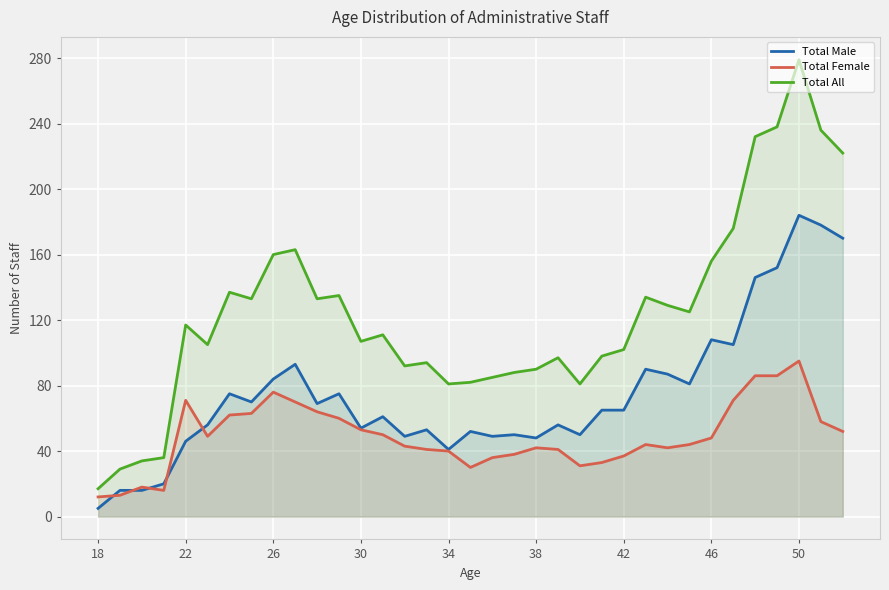

What is the smallest value displayed?

5